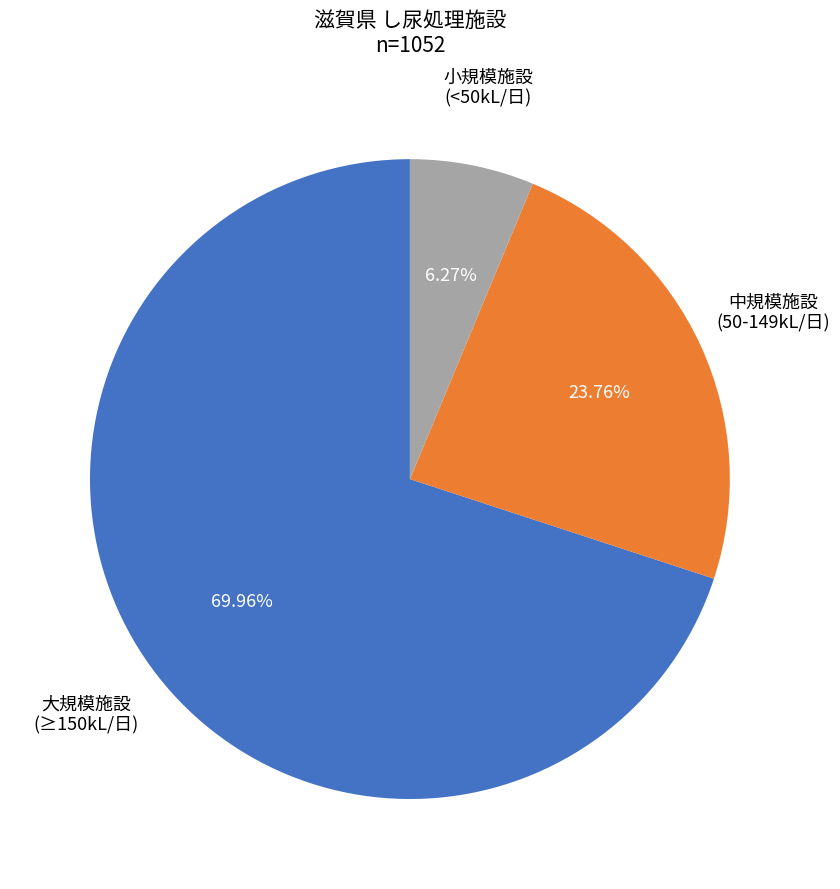

Does any single category account for the majority?

Yes